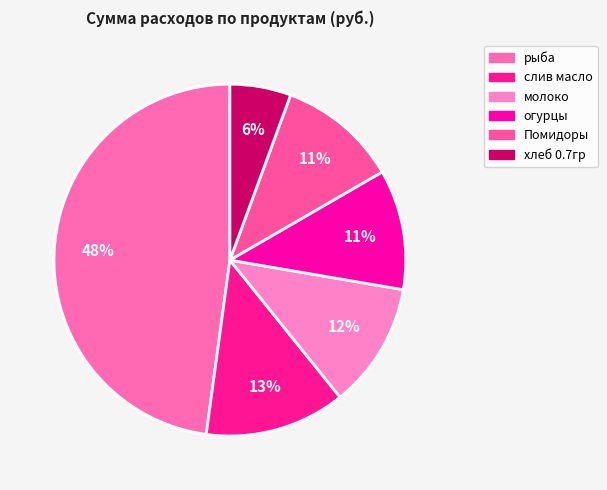

Is there any slice that represents more than half of the pie?

No